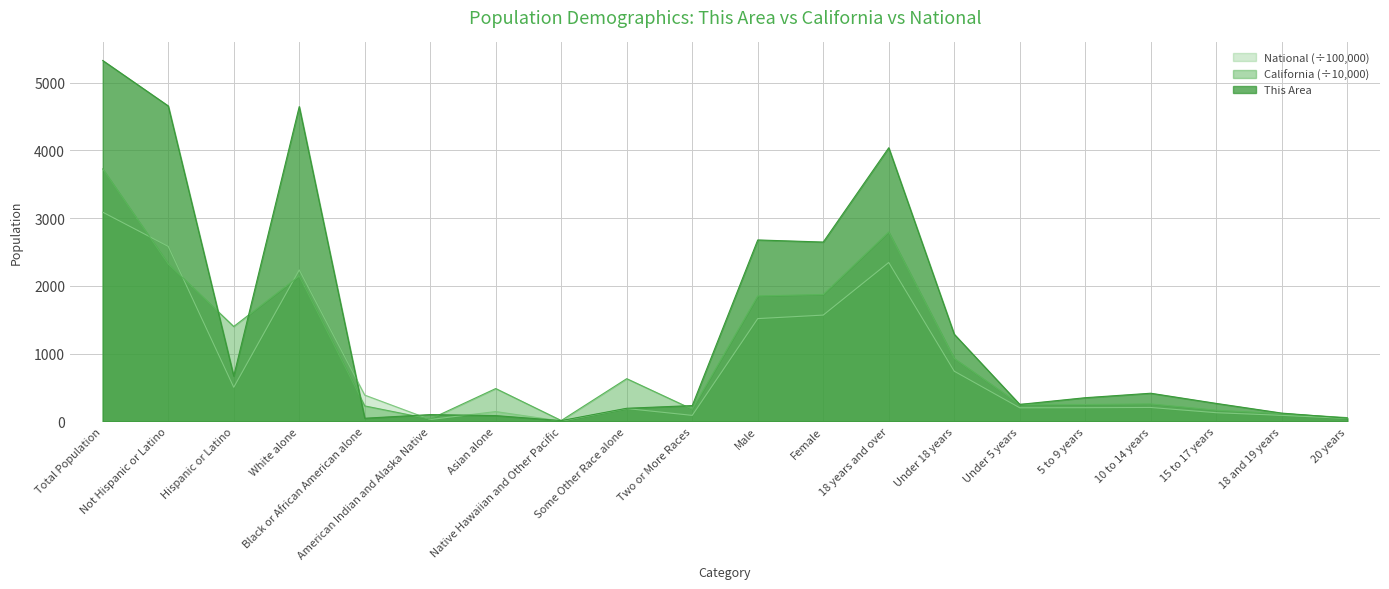

Rank the categories by California value from lowest to highest.

Native Hawaiian and Other Pacific, American Indian and Alaska Native, 20 years, 18 and 19 years, 15 to 17 years, Two or More Races, Black or African American alone, 5 to 9 years, Under 5 years, 10 to 14 years, Asian alone, Some Other Race alone, Under 18 years, Hispanic or Latino, Male, Female, White alone, Not Hispanic or Latino, 18 years and over, Total Population